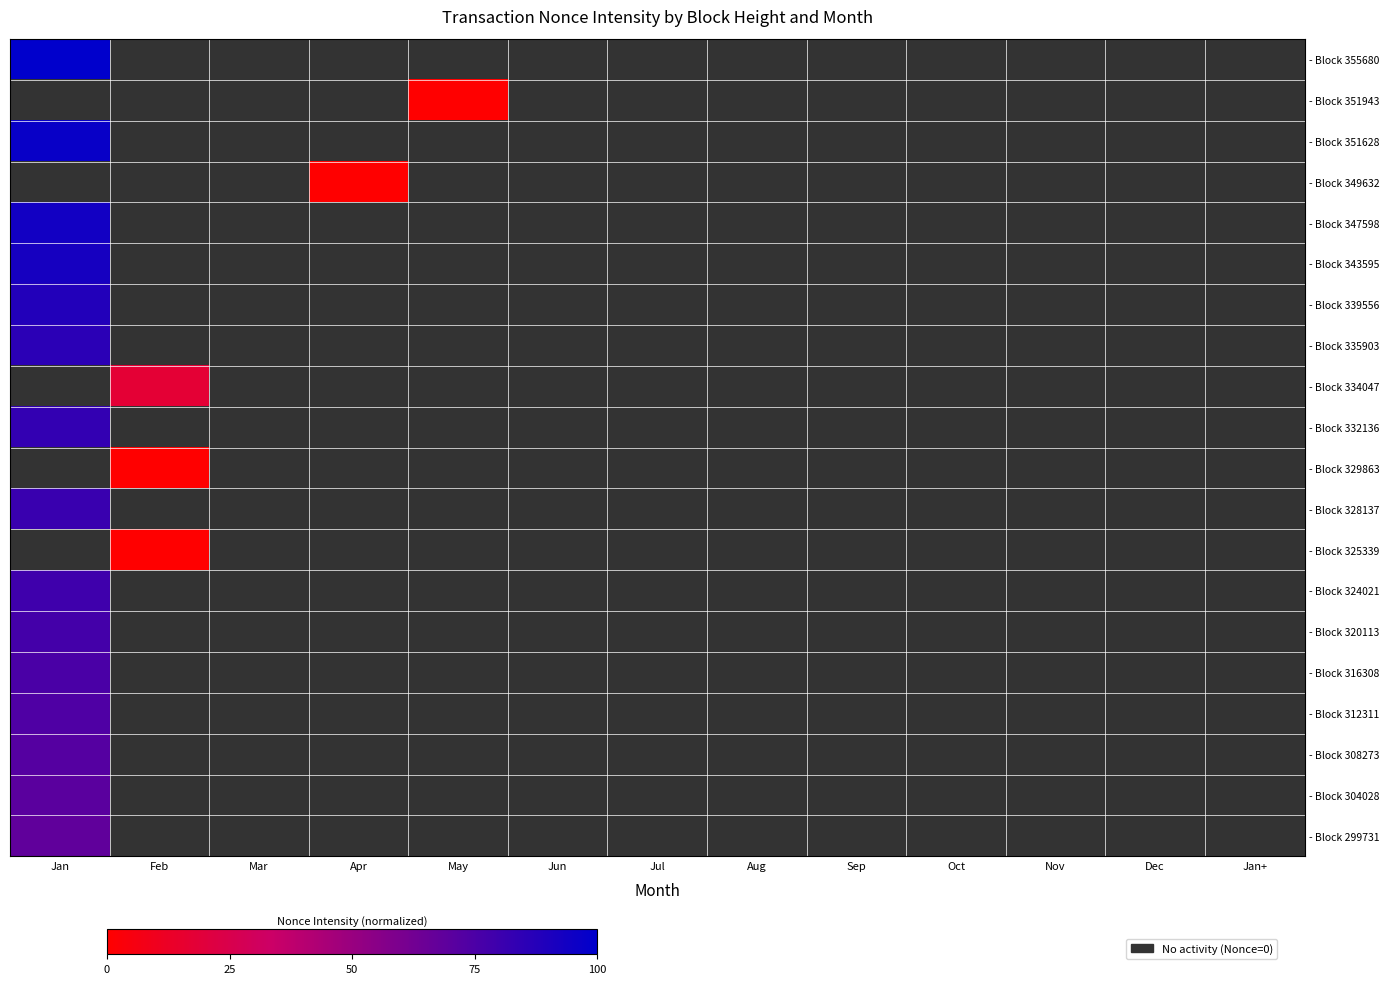

Which series has the largest total across all categories?

- Block 355680